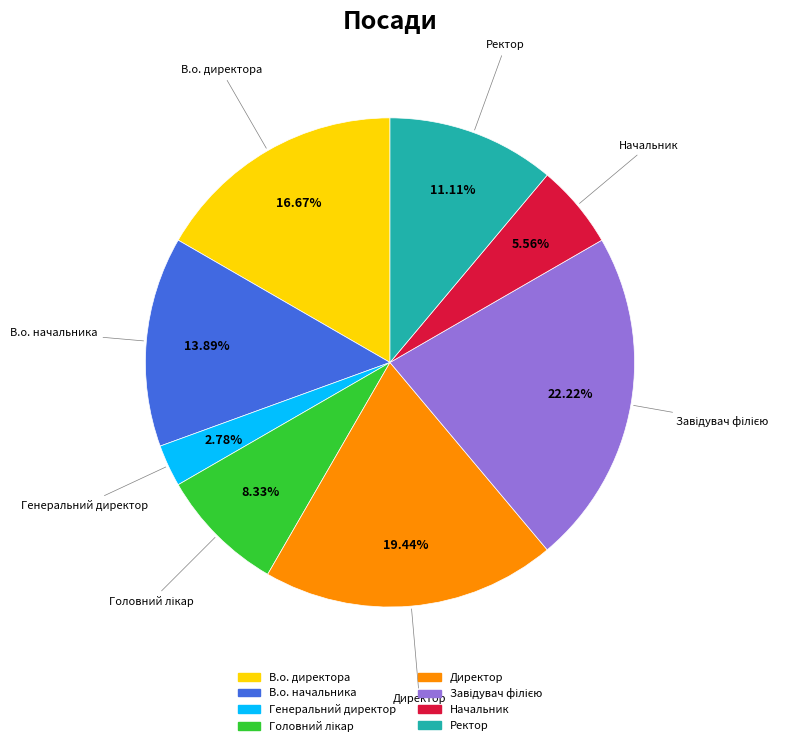

Combined, what portion of the pie is В.о. директора and Начальник?

22.2%